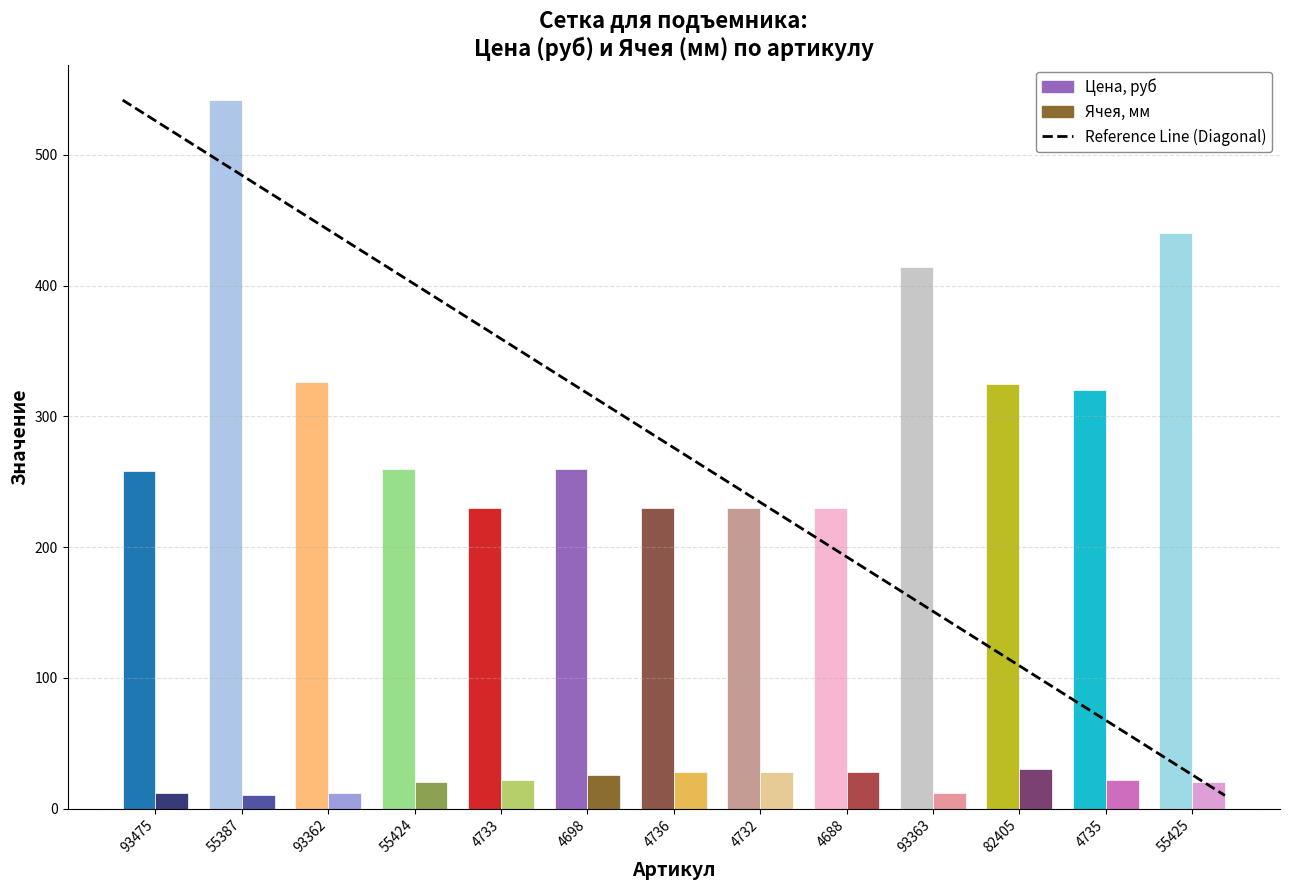

How many distinct data groups are displayed?

2